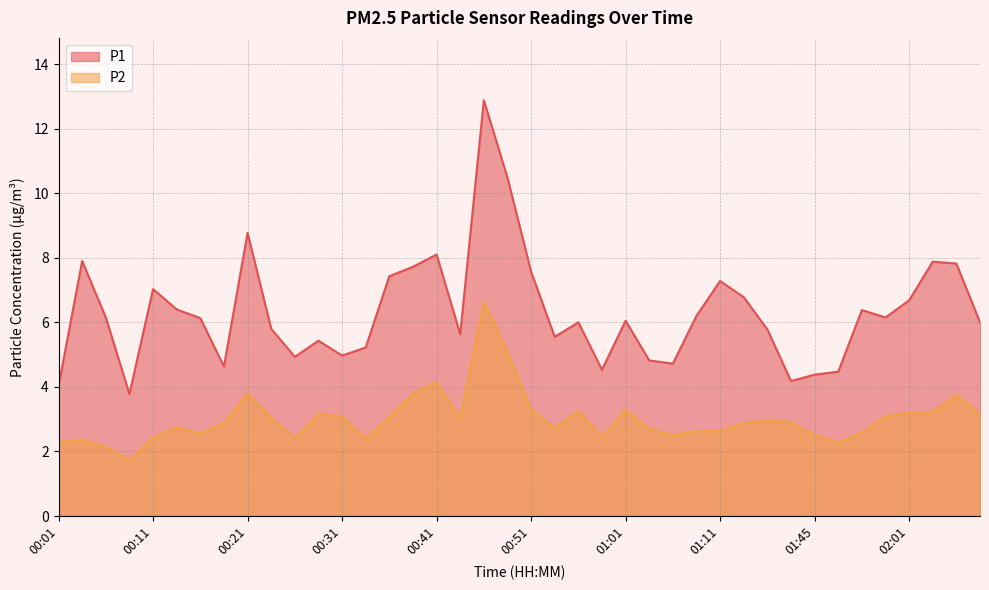

At which category is the sum across all series the highest?

00:46